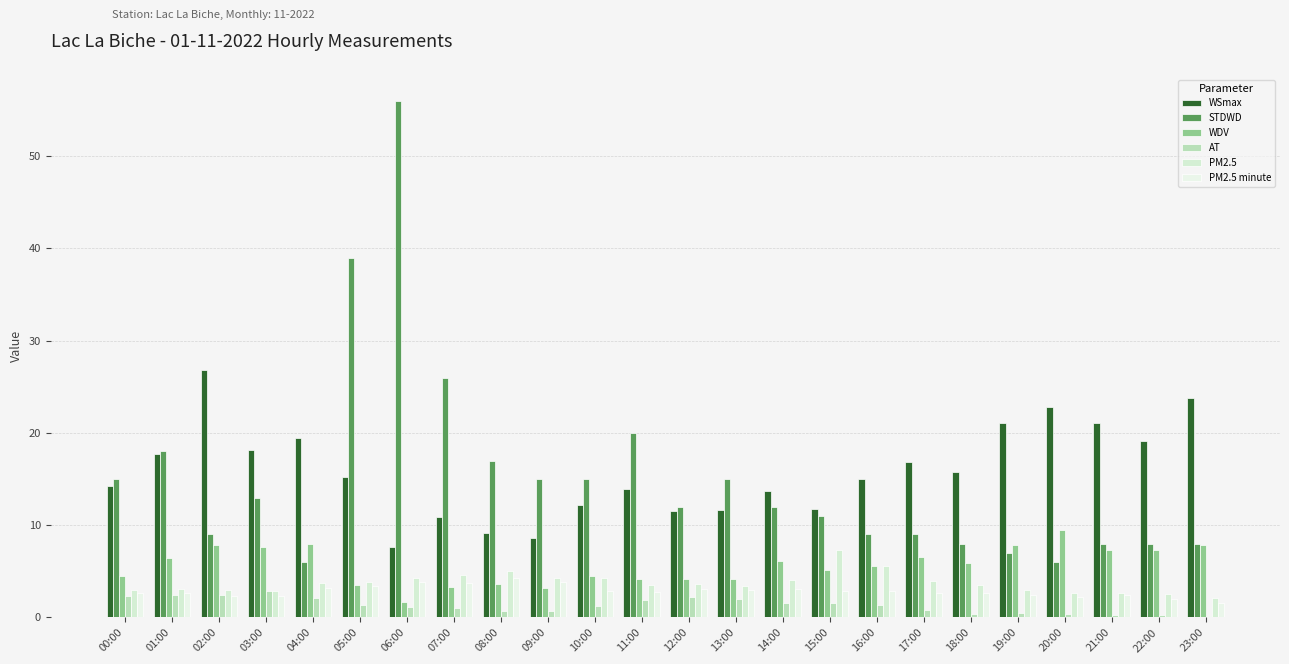

What are all the series names shown in the legend?

WSmax, STDWD, WDV, AT, PM2.5, PM2.5 minute